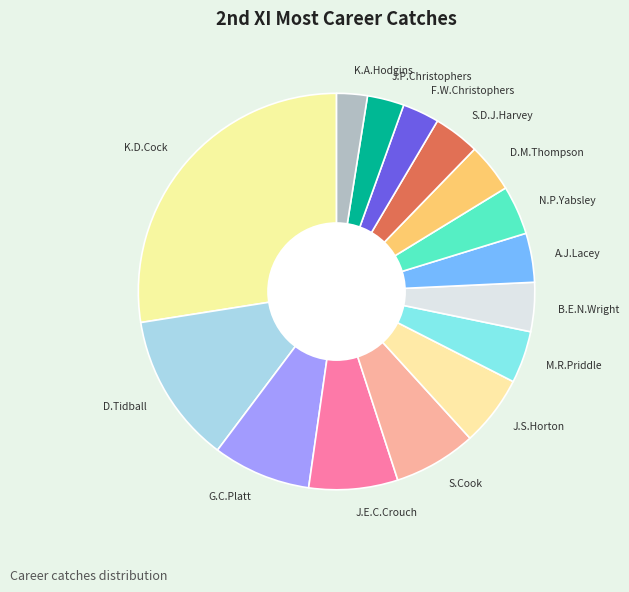

Is there any slice that represents more than half of the pie?

No